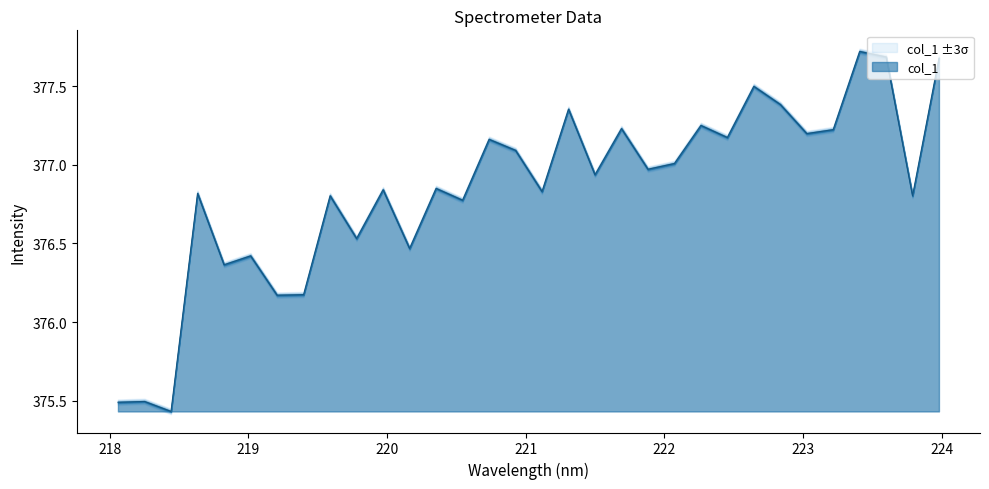

What is the change in value from 221.1174 to 221.4993?

+0.1